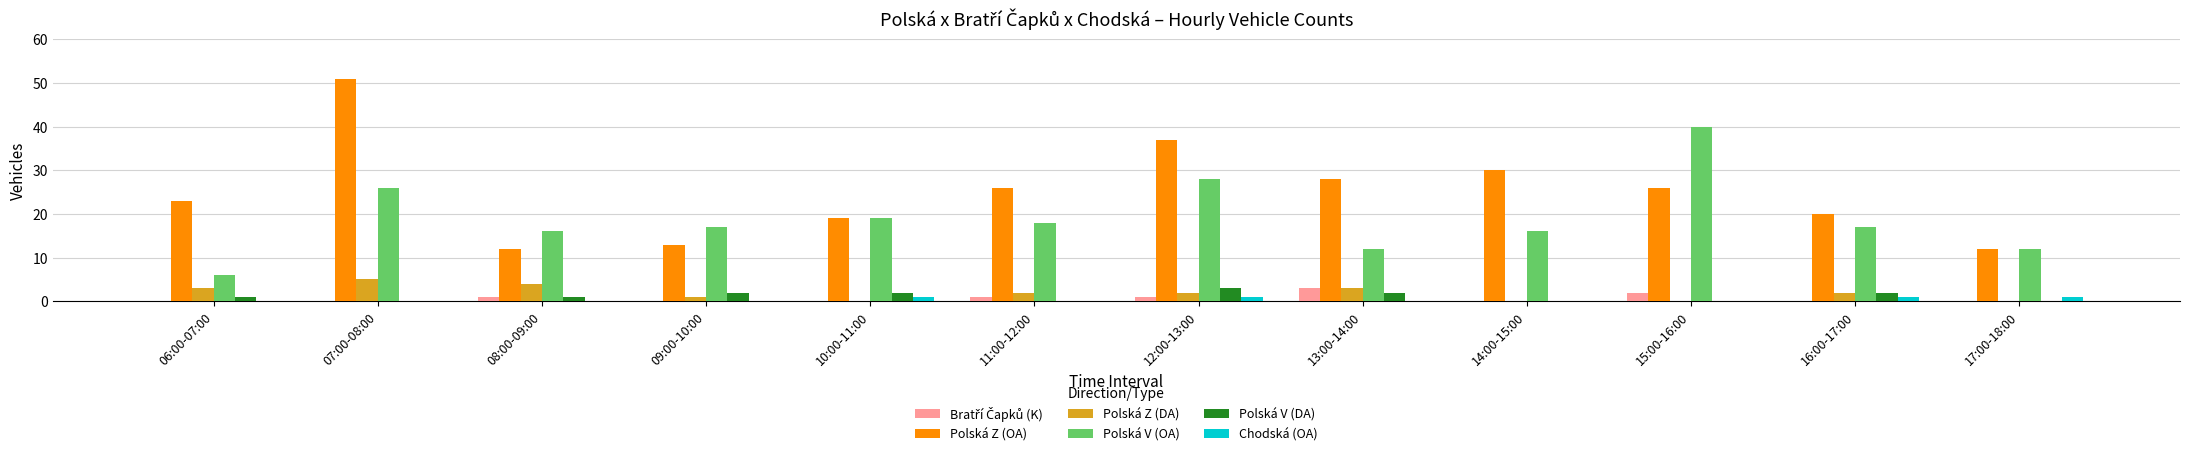

Which series has the largest total across all categories?

Polská Z (OA)